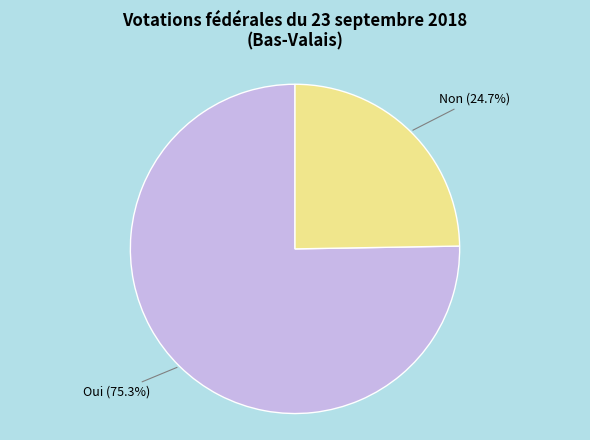

Does any single category account for the majority?

Yes